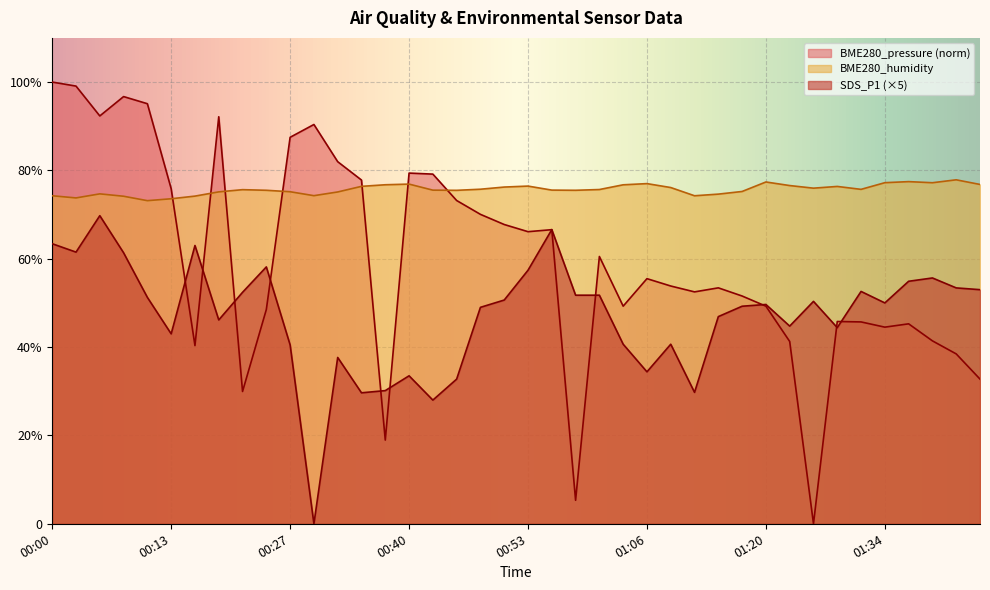

Is it true that BME280_humidity equals 74.3 at 00:30?

True